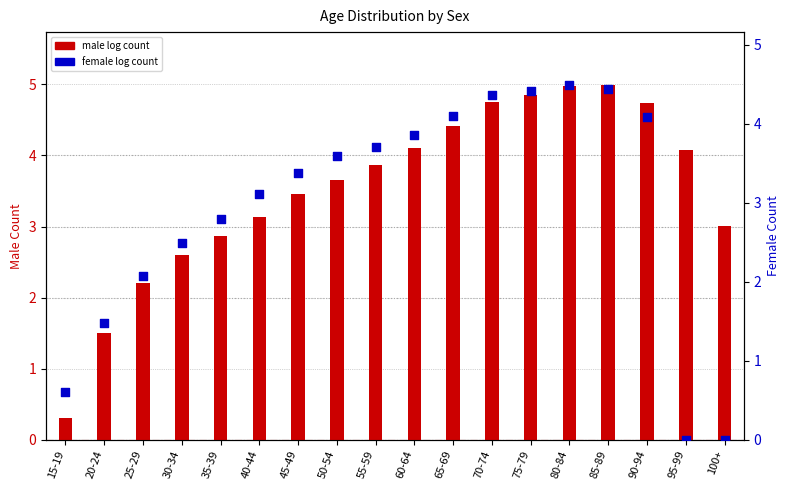

At how many categories does at least one series exceed 4?

8